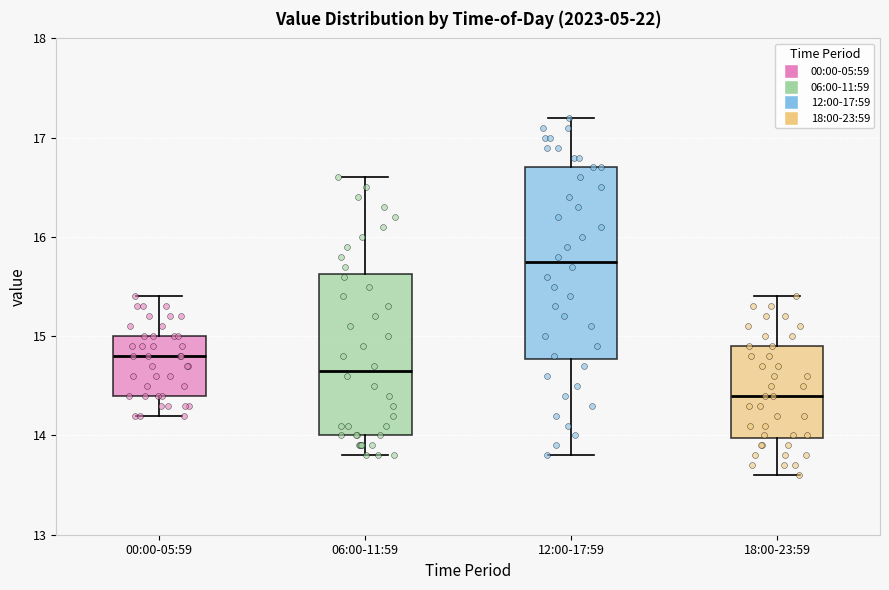

Where is the lower edge of the box for 12:00-17:59 on the y-axis? The values are not printed on the chart, so give them approximately, as read against the axis.

14.8